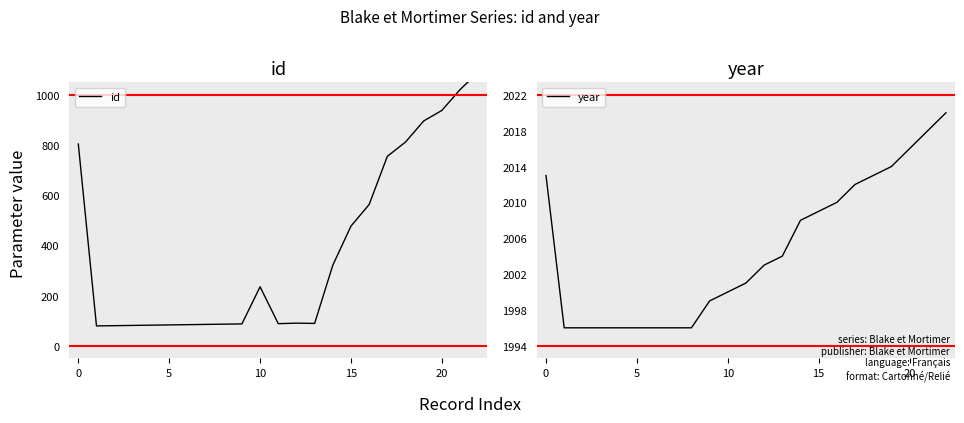

What is the difference between the maximum and minimum values in the id series?

1011